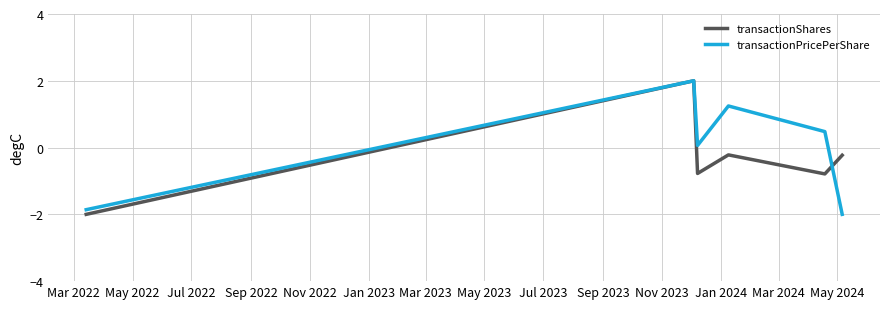

True or false: transactionShares and transactionPricePerShare cross at least once.

True